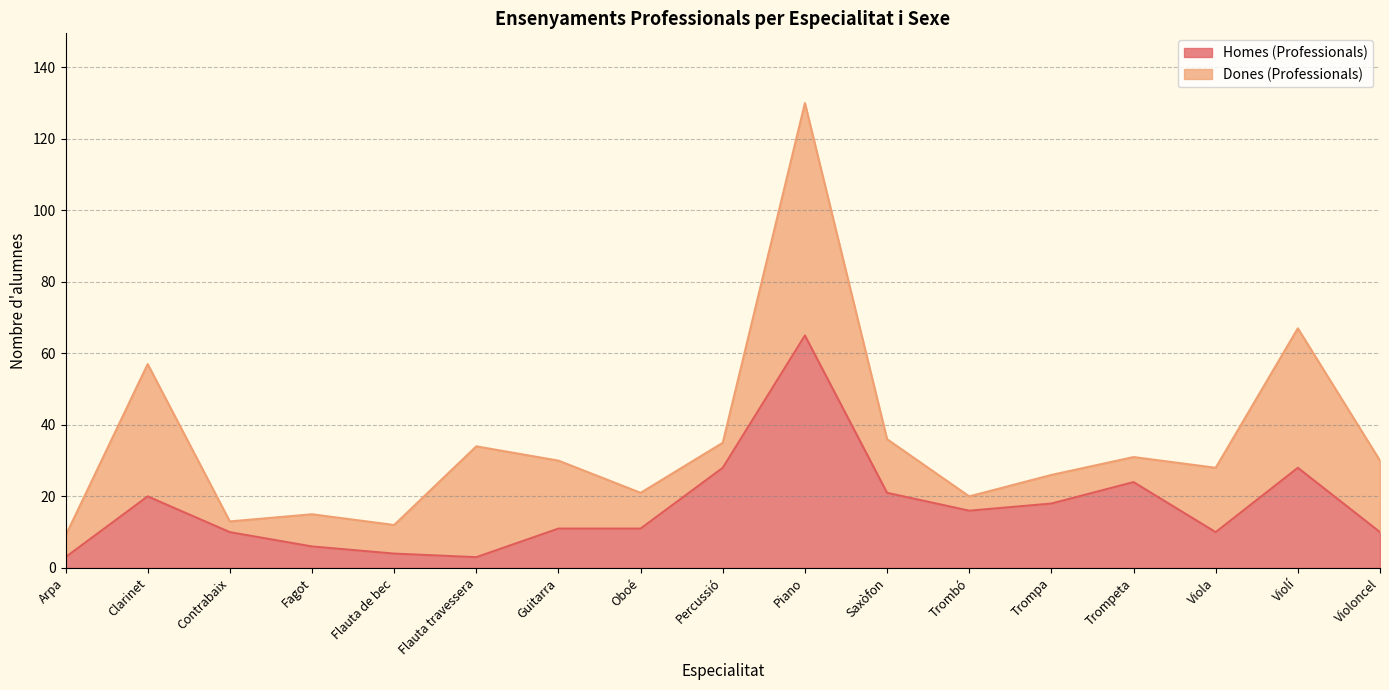

At which category does the data reach its first local valley?

Flauta travessera